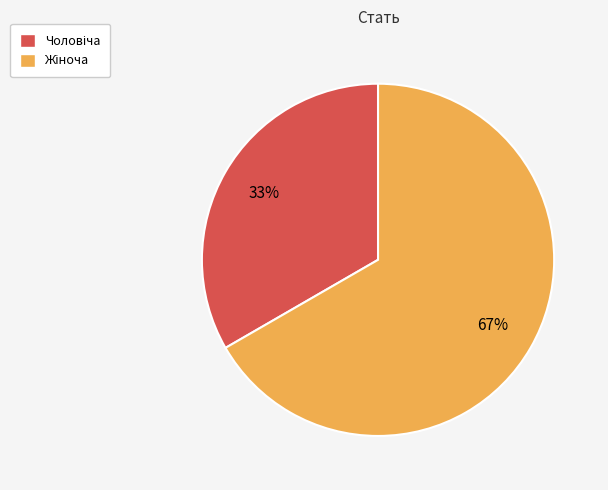

To the nearest percent, what is the average slice percentage?

50%